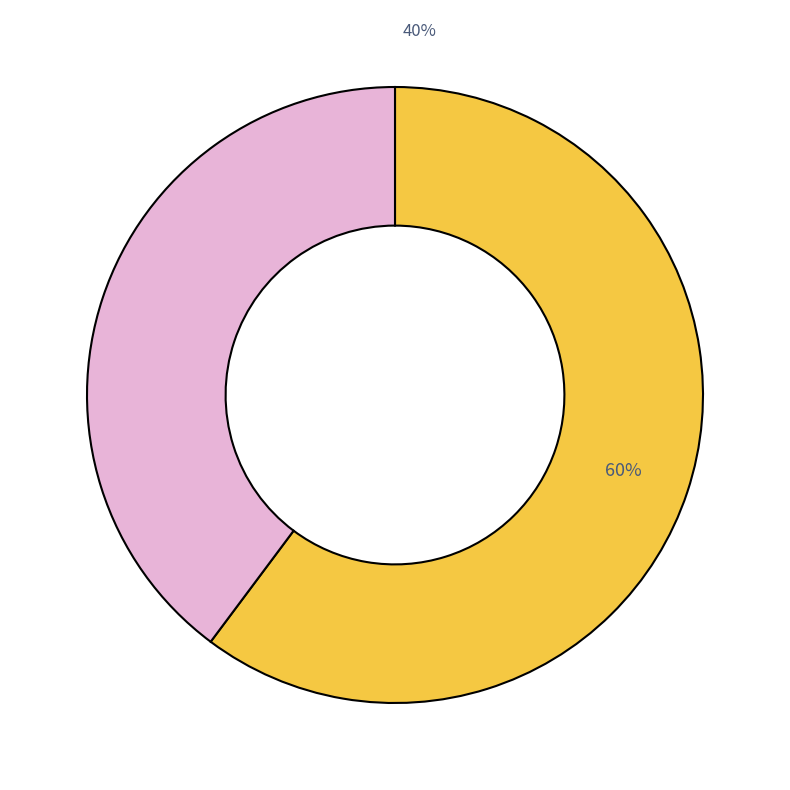

Do pct05 and pct45 together represent more than half of the pie?

No